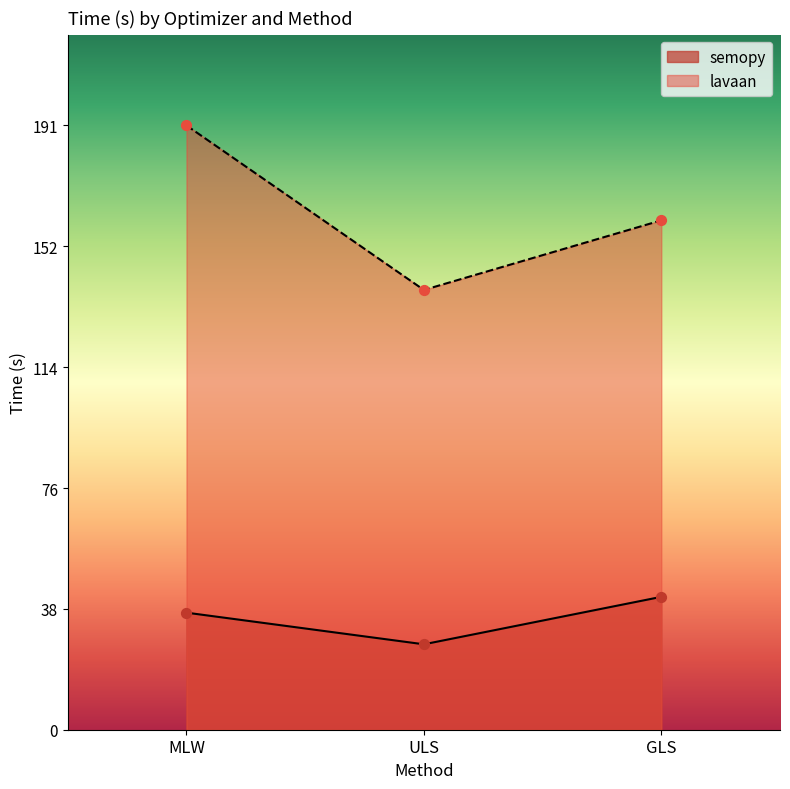

Which series has the widest spread of Y values?

lavaan